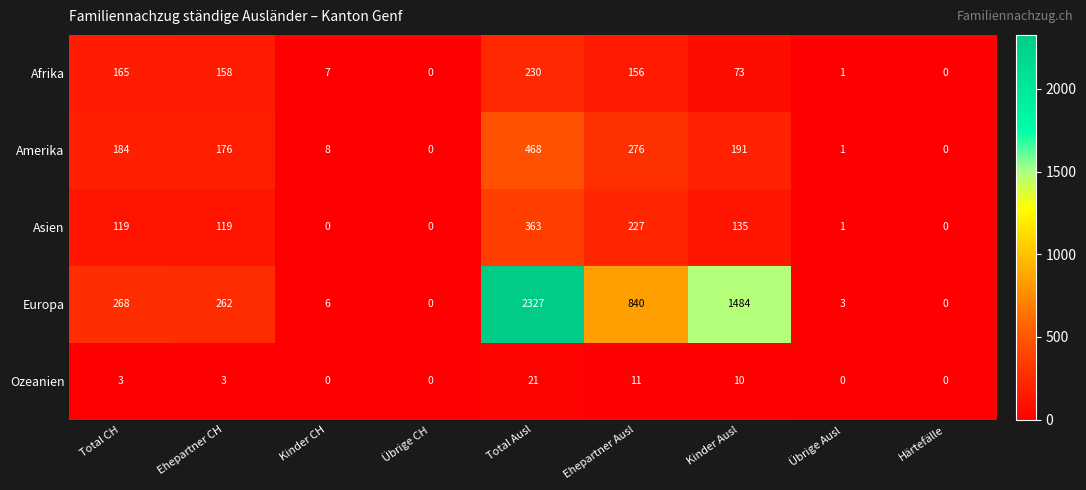

Which series has the largest total across all categories?

Europa